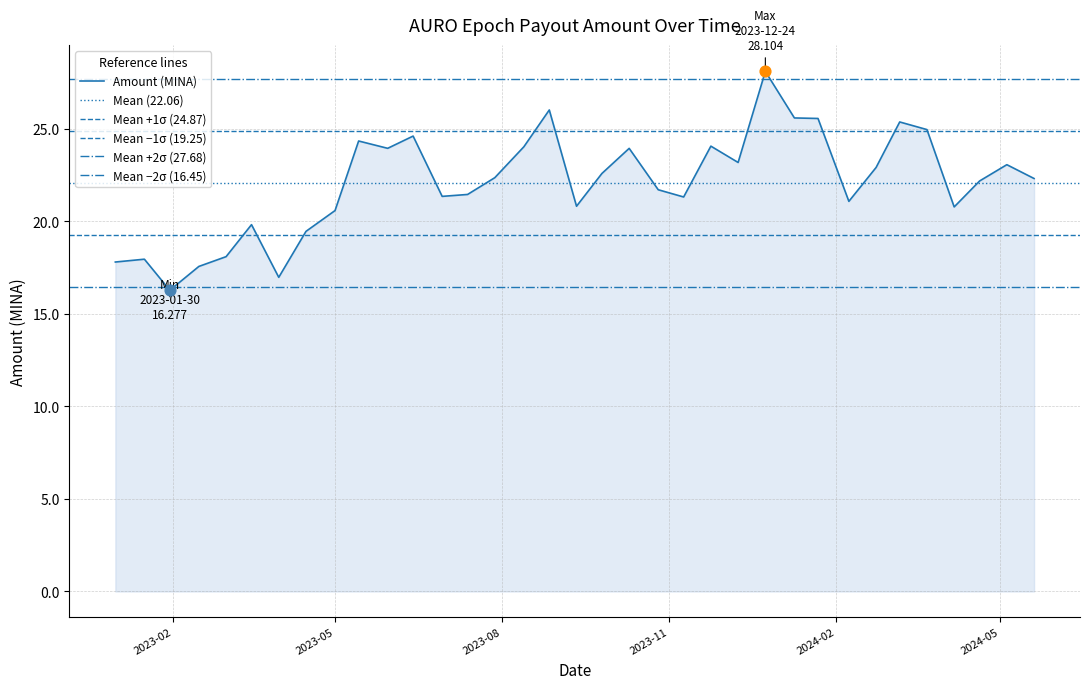

What is the change in value from 2023-06-29 to 2023-10-10?

+2.6